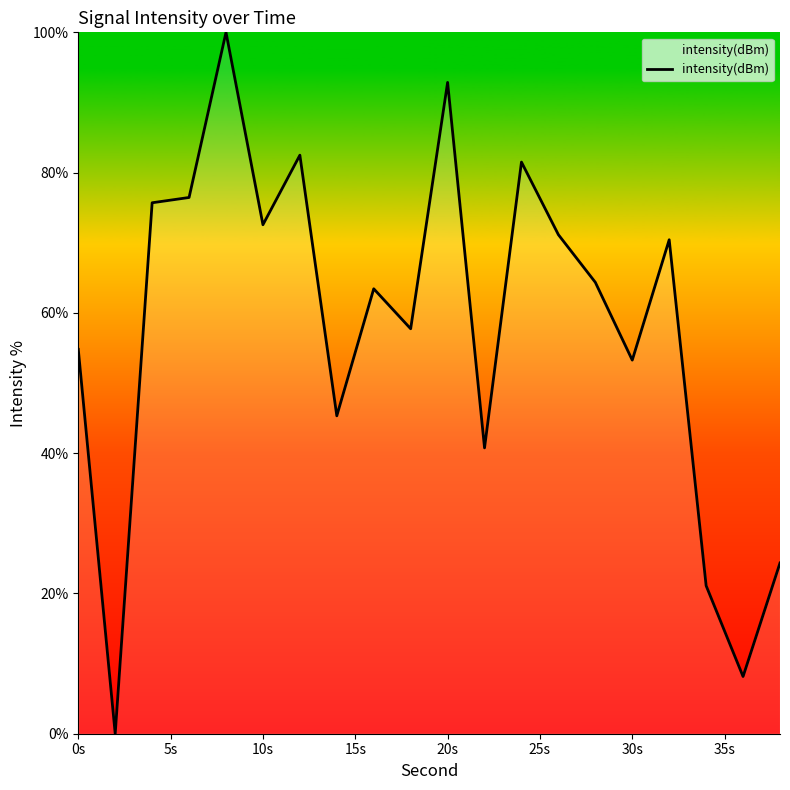

What is the sum of all values?

1156.4